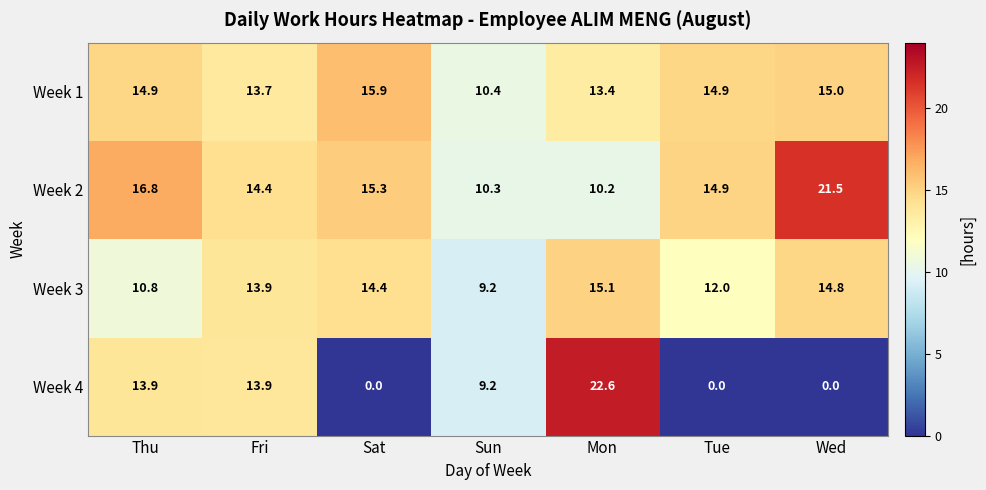

What is the sum of all Week 4 values?

59.6